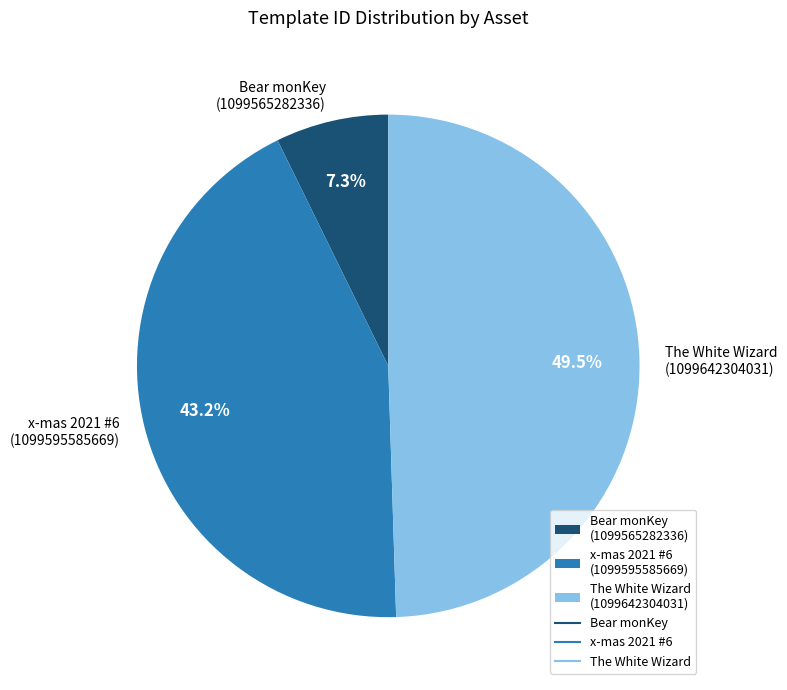

Which slice is the smallest?

Bear monKey (1099565282336)